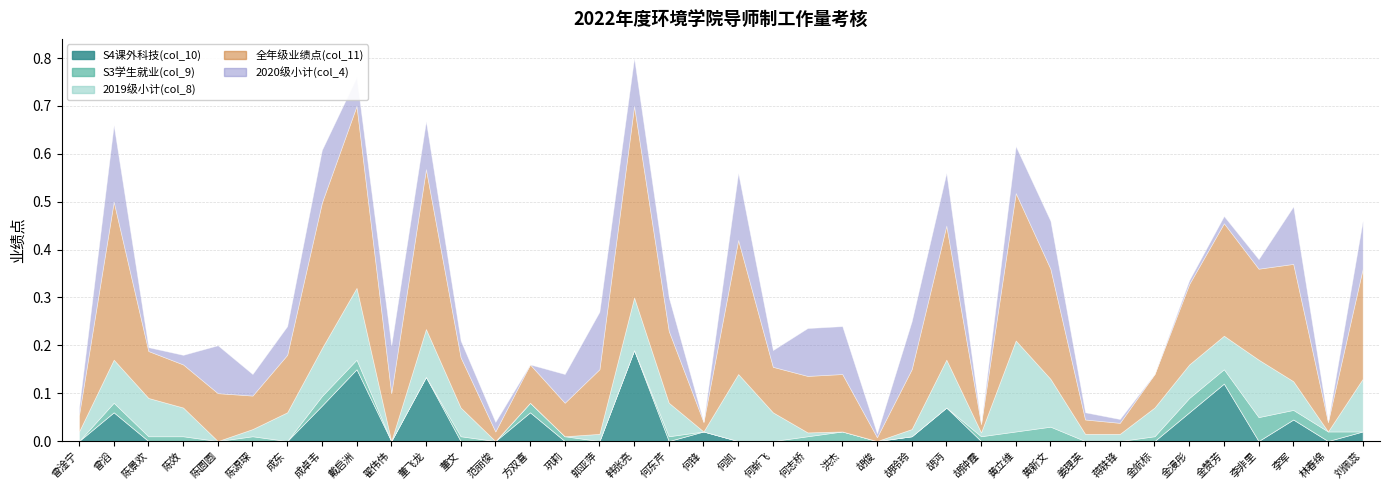

Between 金漫彤 and 金赞芳, which is larger?

金赞芳